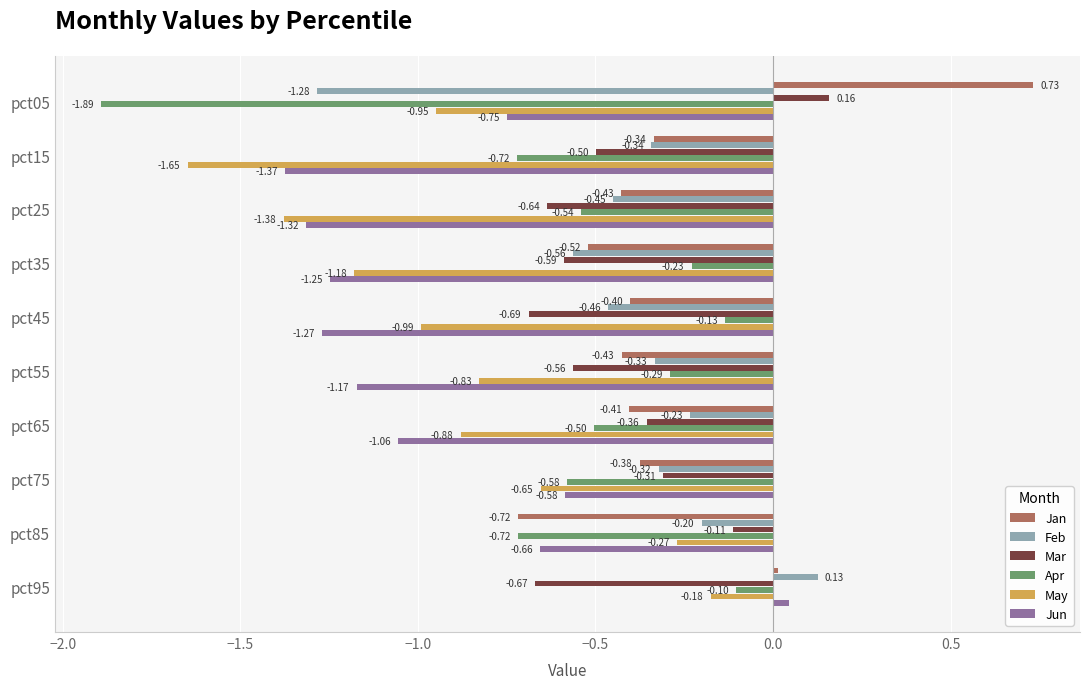

What is the difference between the maximum and minimum values in the Apr series?

1.8